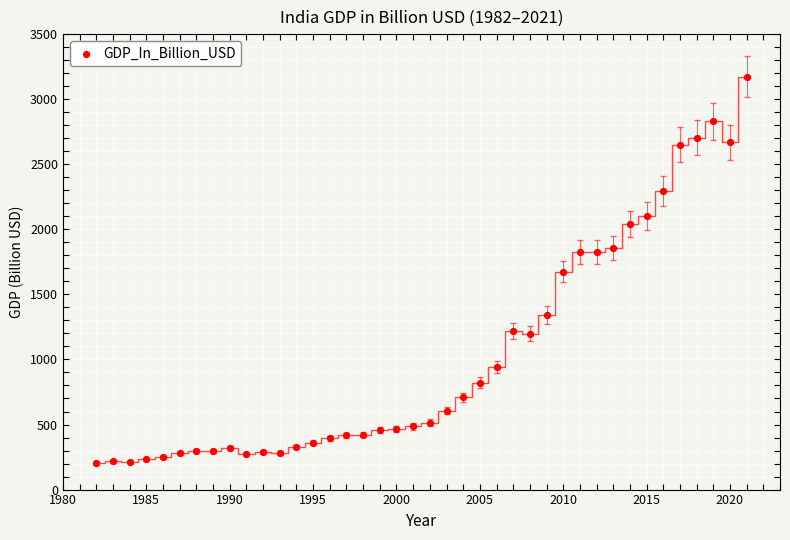

What is the range of Y values (max minus min)?

2972.7